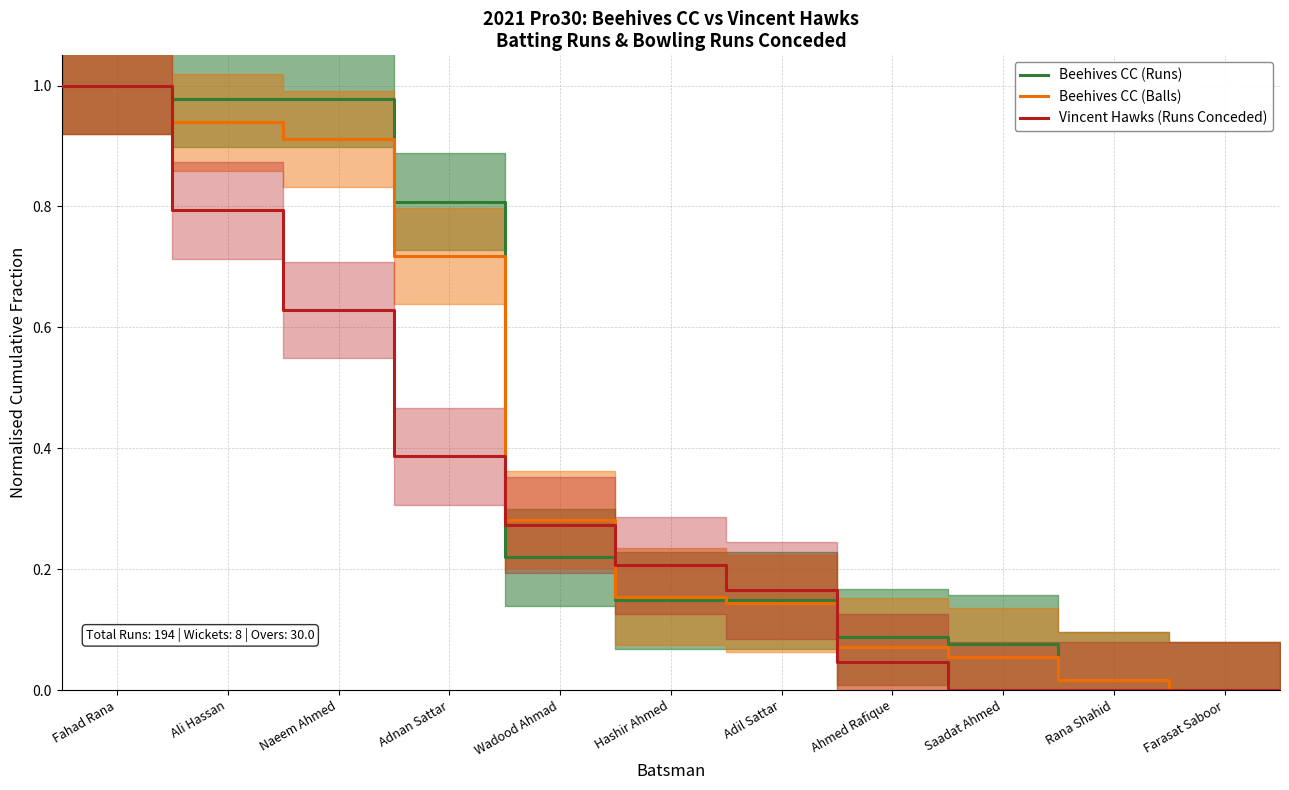

Reading right to left, list all the values displayed in this chart.

Beehives CC (Runs): 0.0	0.0	0.0	0.1	0.1	0.1	0.1	0.2	0.8	1.0	1.0	1.0
Beehives CC (Balls): 0.0	0.0	0.0	0.1	0.1	0.1	0.2	0.3	0.7	0.9	0.9	1.0
Vincent Hawks (Runs Conceded): 0.0	0.0	0.0	0.0	0.0	0.2	0.2	0.3	0.4	0.6	0.8	1.0